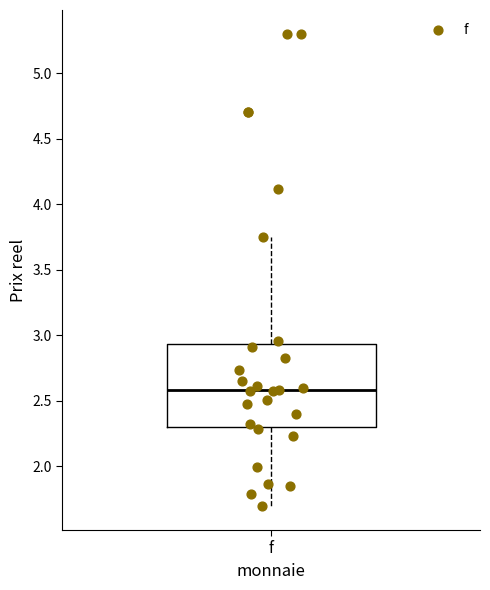

Transcribe this box plot: give where the median line is, the range the box spans, and where the two whiskers end, as read against the y-axis. The values are not printed on the chart, so give them approximately, as read against the axis.

median 2.60, box 2.30 to 2.95, whiskers 1.70 to 3.75